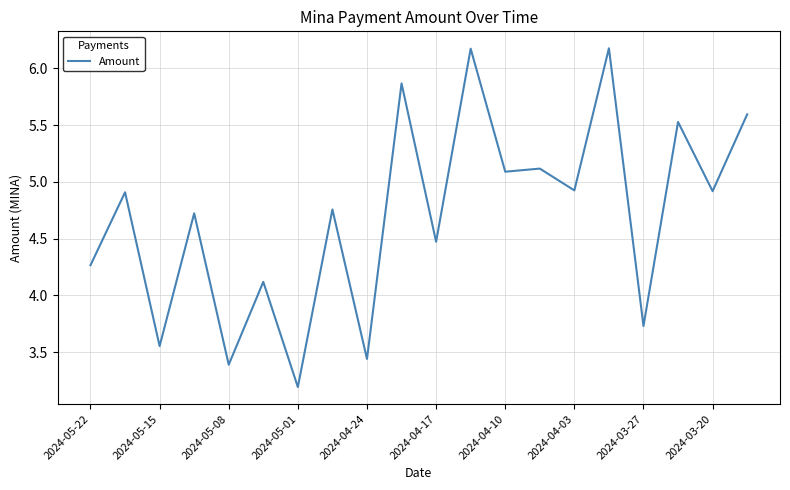

What is the difference between the maximum and minimum values?

3.0